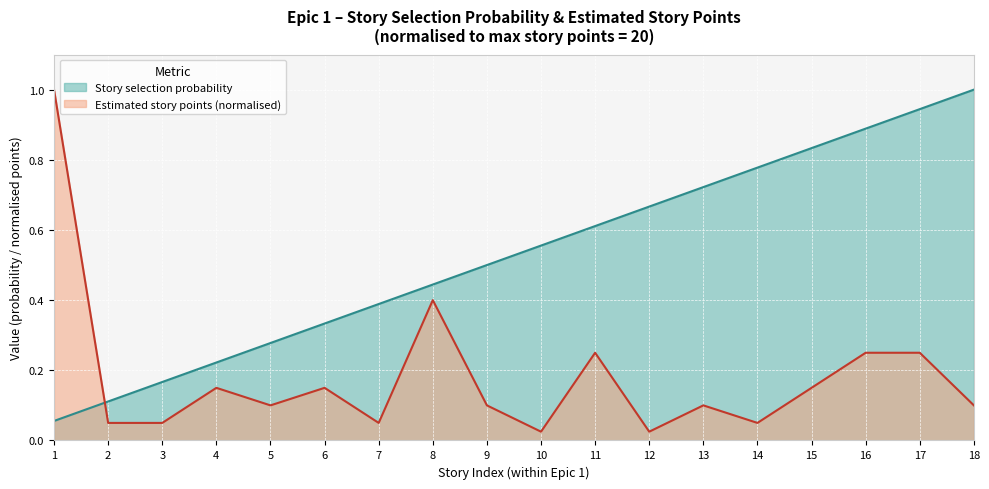

What is the sum of the Estimated story points values at 12 and 8?

0.4